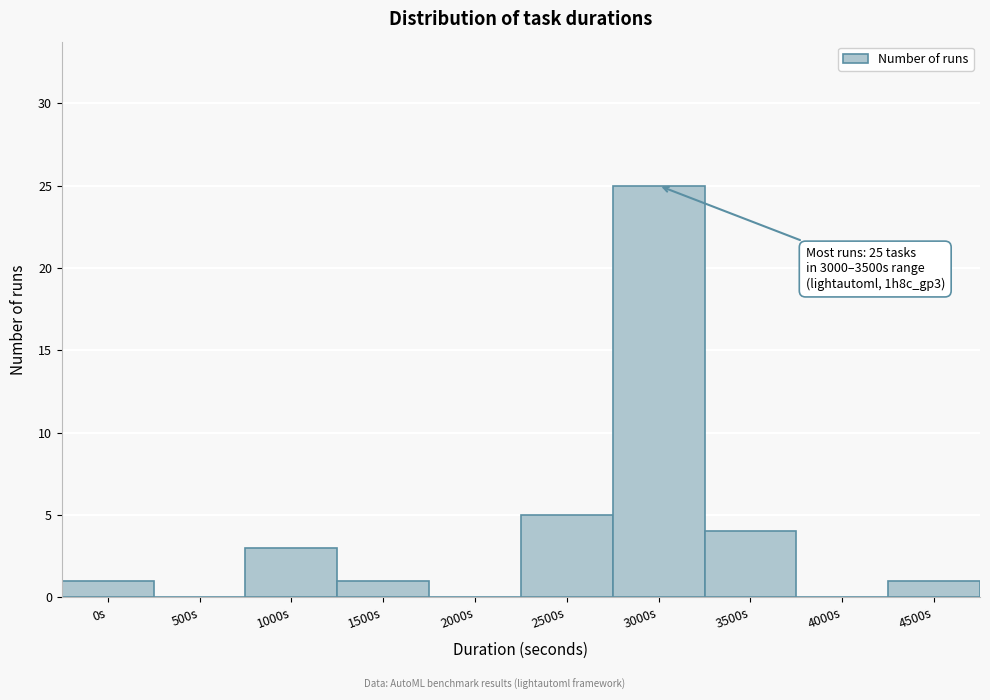

Reading right to left, what are all the values shown in this chart?

4500s=1	4000s=0	3500s=4	3000s=25	2500s=5	2000s=0	1500s=1	1000s=3	500s=0	0s=1